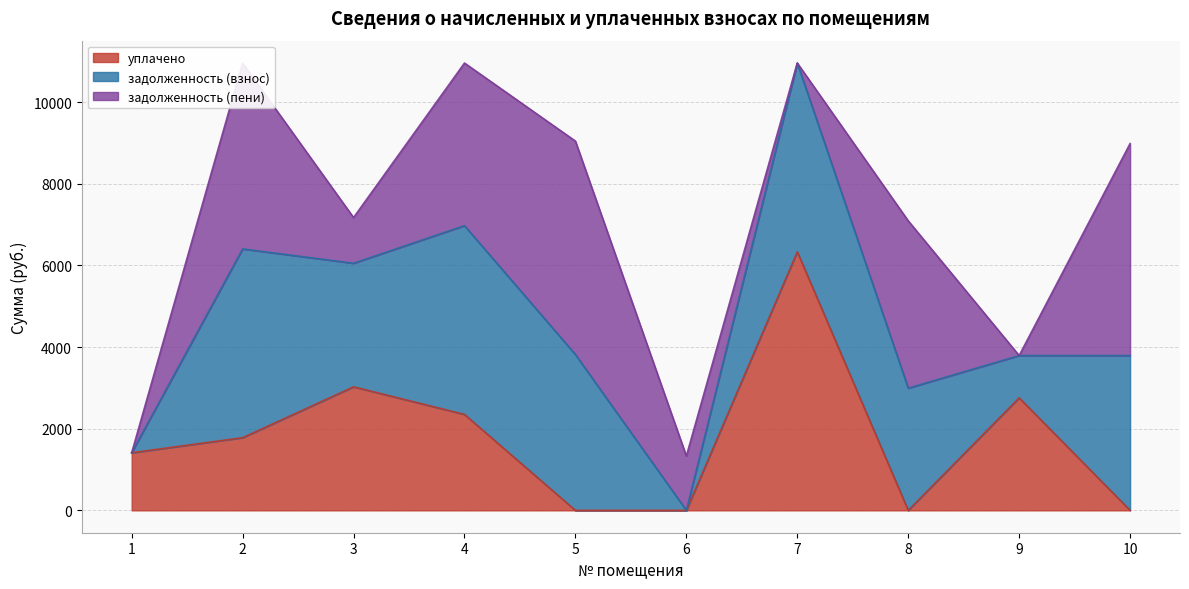

Is it true that уплачено equals 0.0 at 5?

True